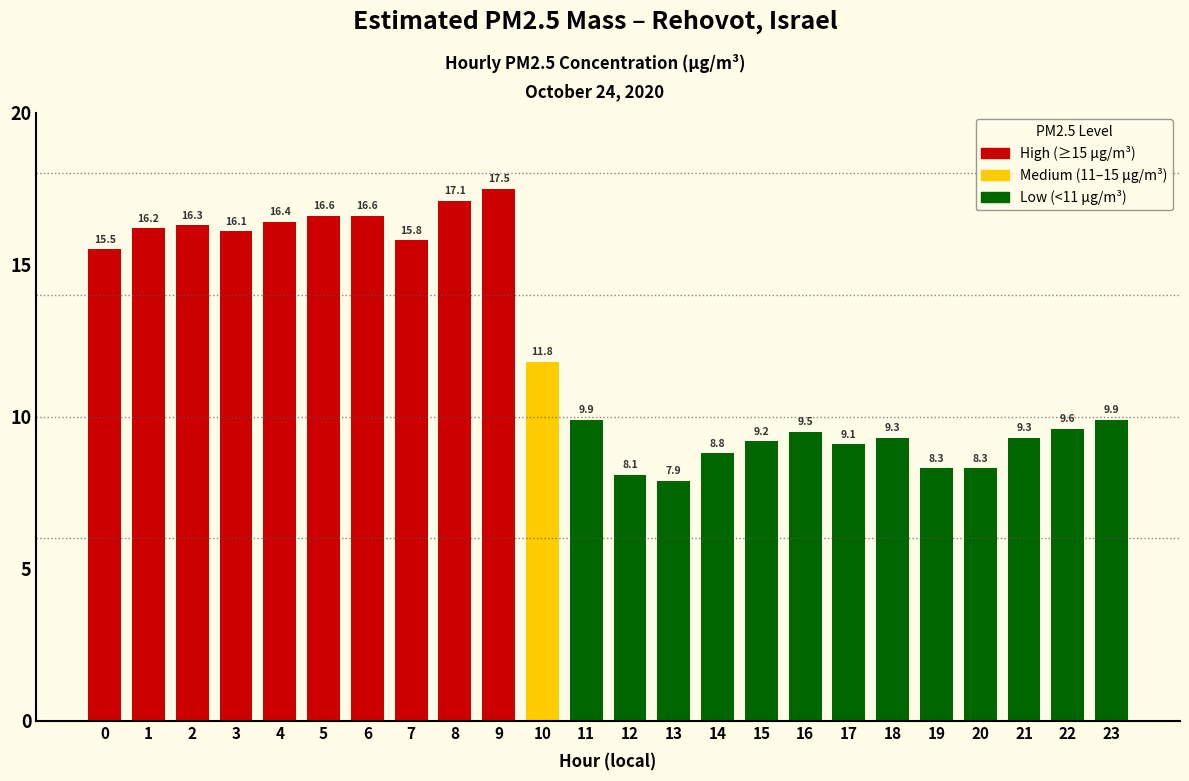

Are the bars grouped side by side (vs. stacked)?

No